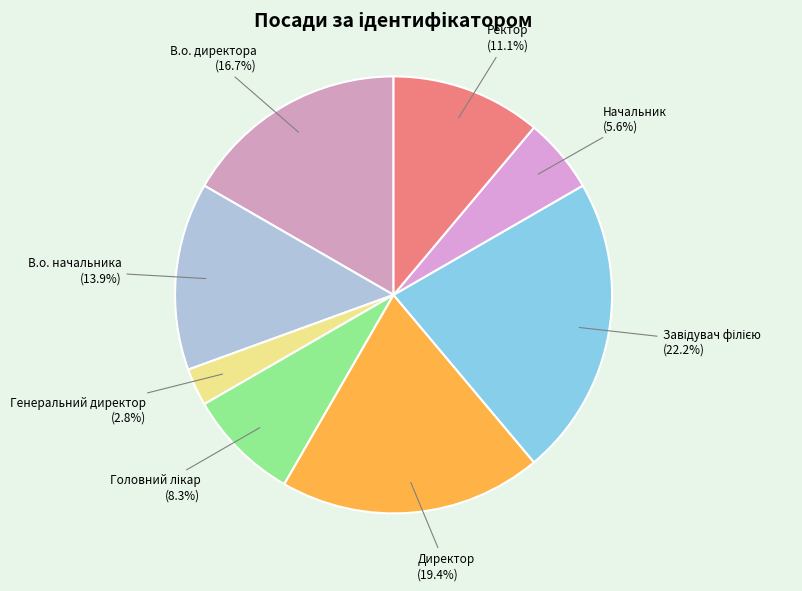

What percentage is the Начальник slice, to the nearest percent?

6%